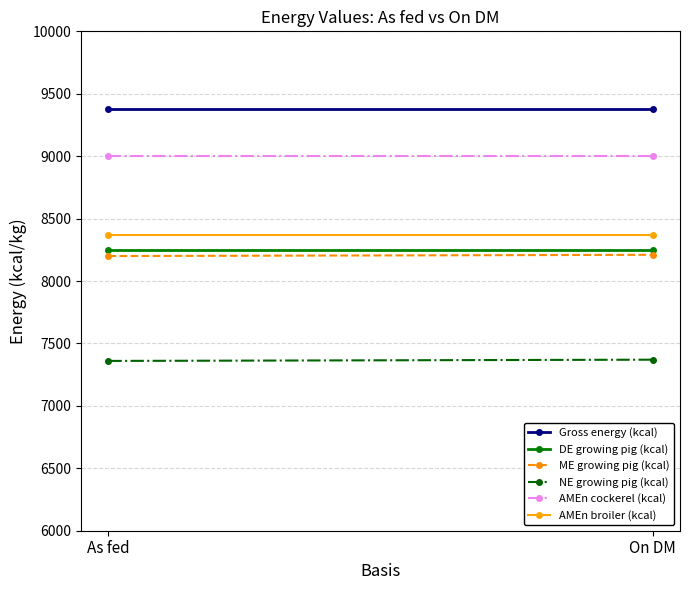

Which series has the largest total across all categories?

Gross energy (kcal)